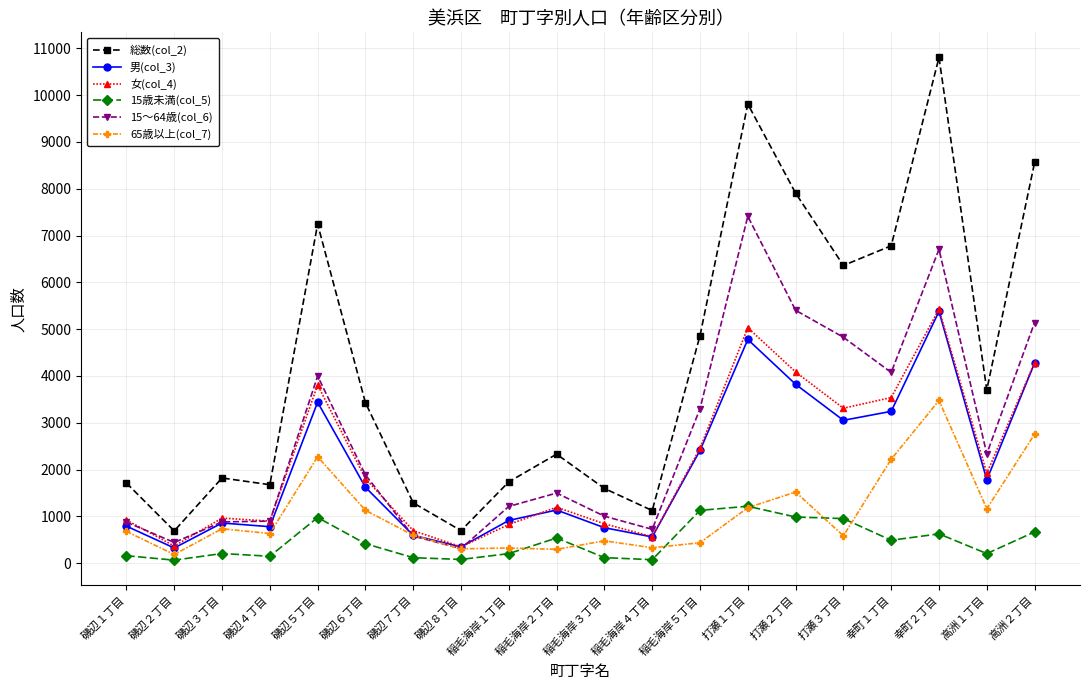

Which series has the largest total across all categories?

総数(col_2)